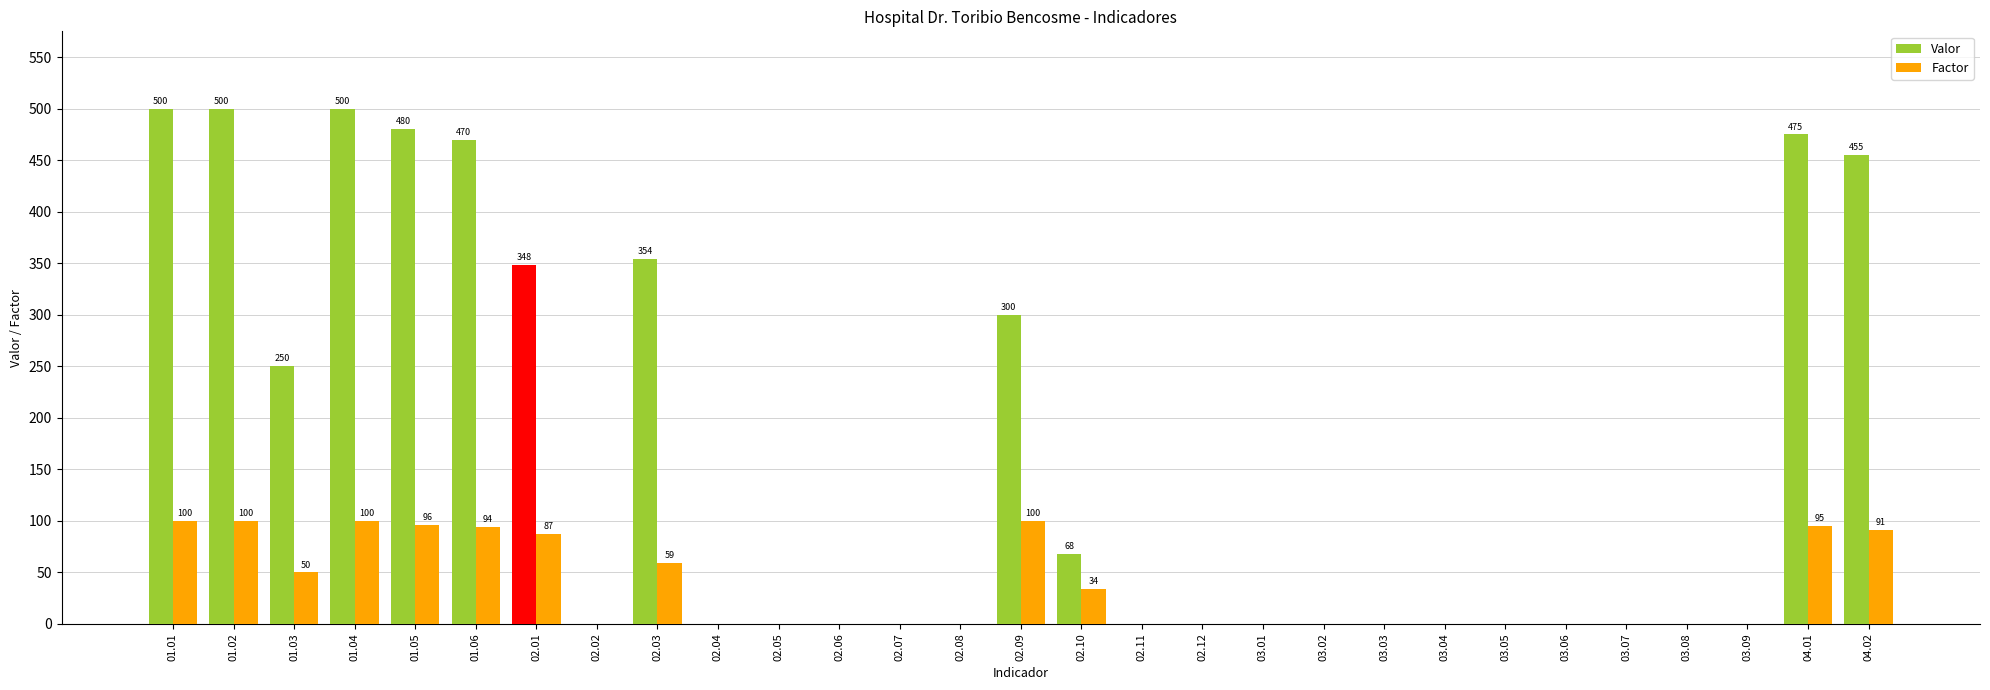

Between 01.05 and 02.07, which series saw the biggest shift?

Valor